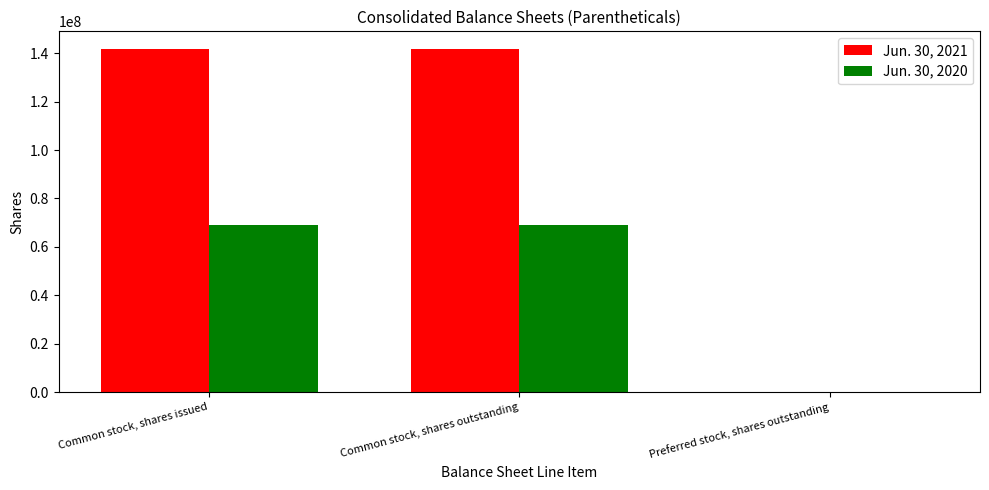

Is the value of Jun. 30, 2021 at Common stock, shares outstanding greater than the value of Jun. 30, 2020 at Common stock, shares outstanding?

Yes